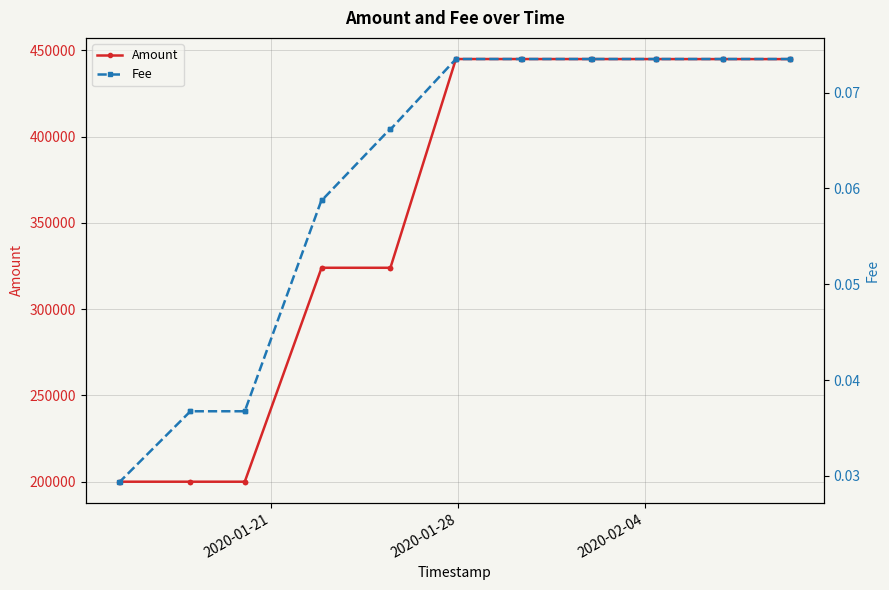

What is the value of the Amount point at the 14th from the left?

444957.5